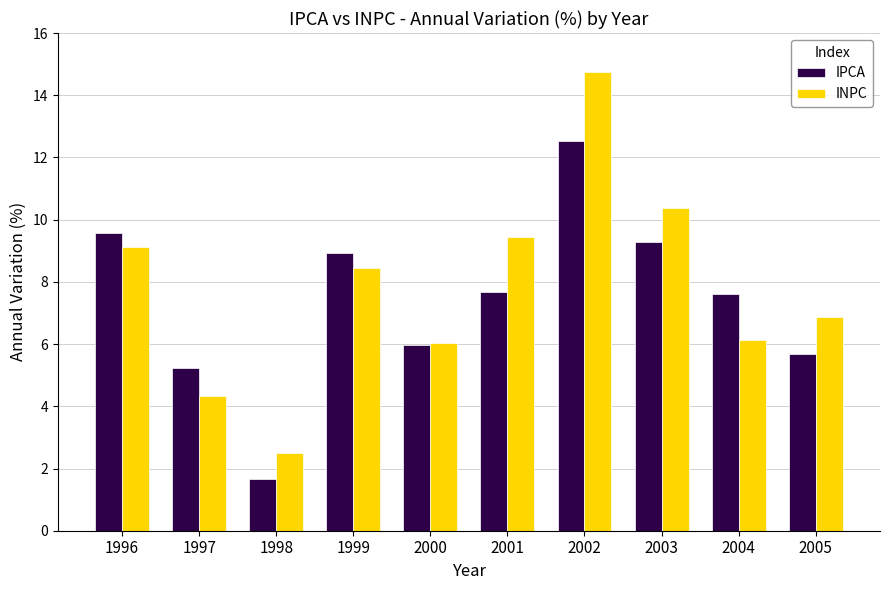

List the series in order of their peak value, lowest first.

IPCA, INPC